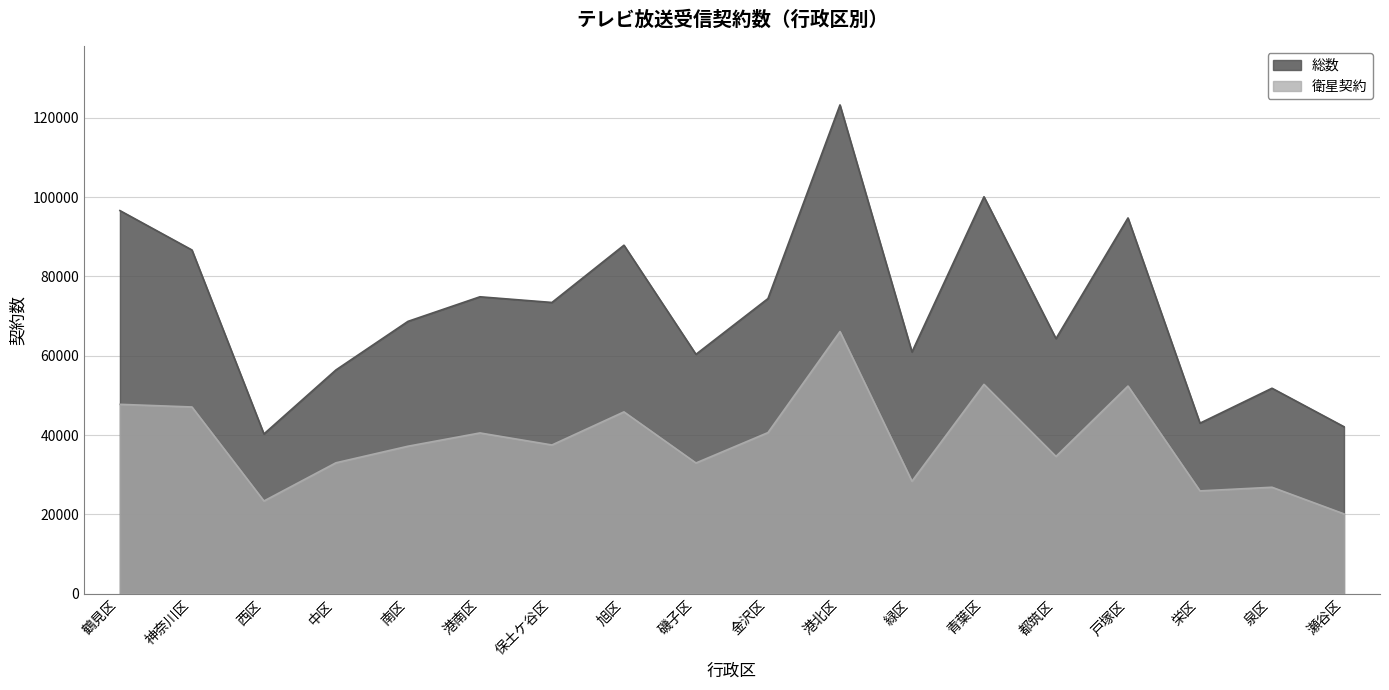

What are all the series names shown in the legend?

総数, 衛星契約